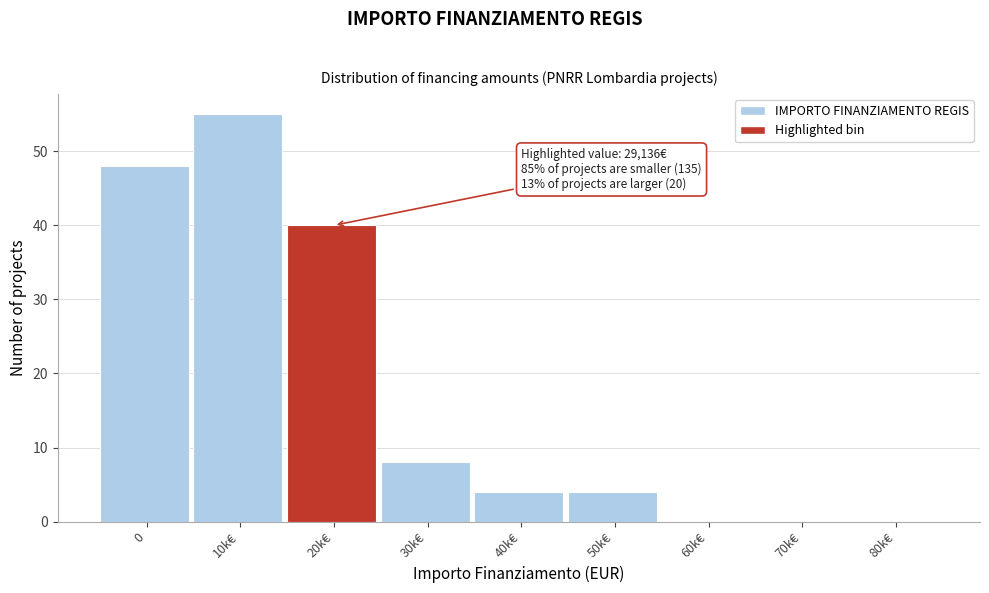

Reading left to right, transcribe all the data shown in this chart.

0=48	10k€=55	20k€=40	30k€=8	40k€=4	50k€=4	60k€=0	70k€=0	80k€=0